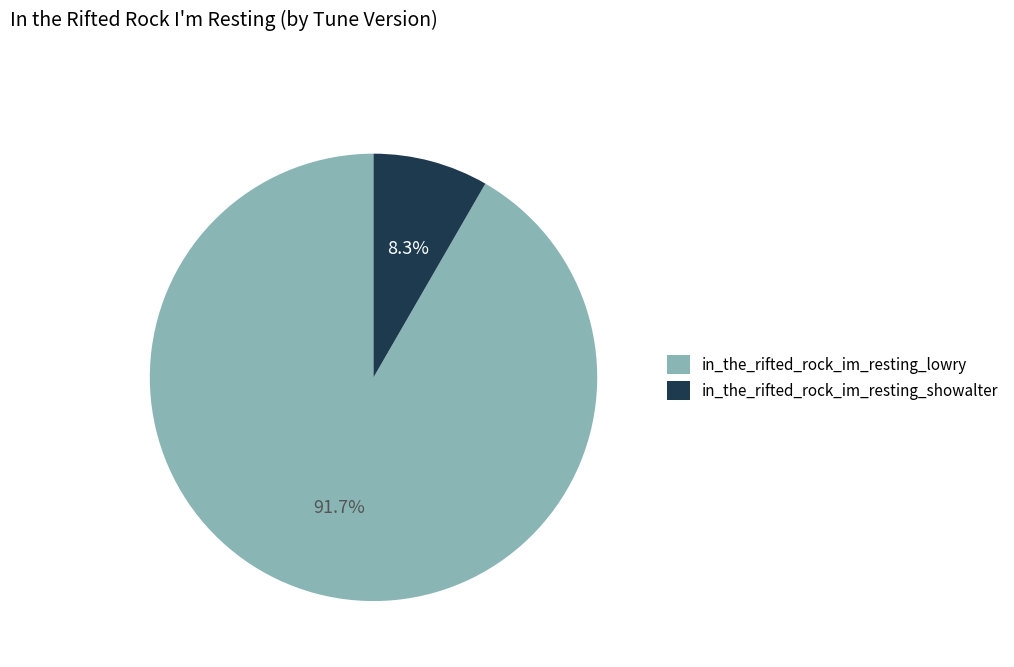

Which slice represents more than half of the pie?

in_the_rifted_rock_im_resting_lowry